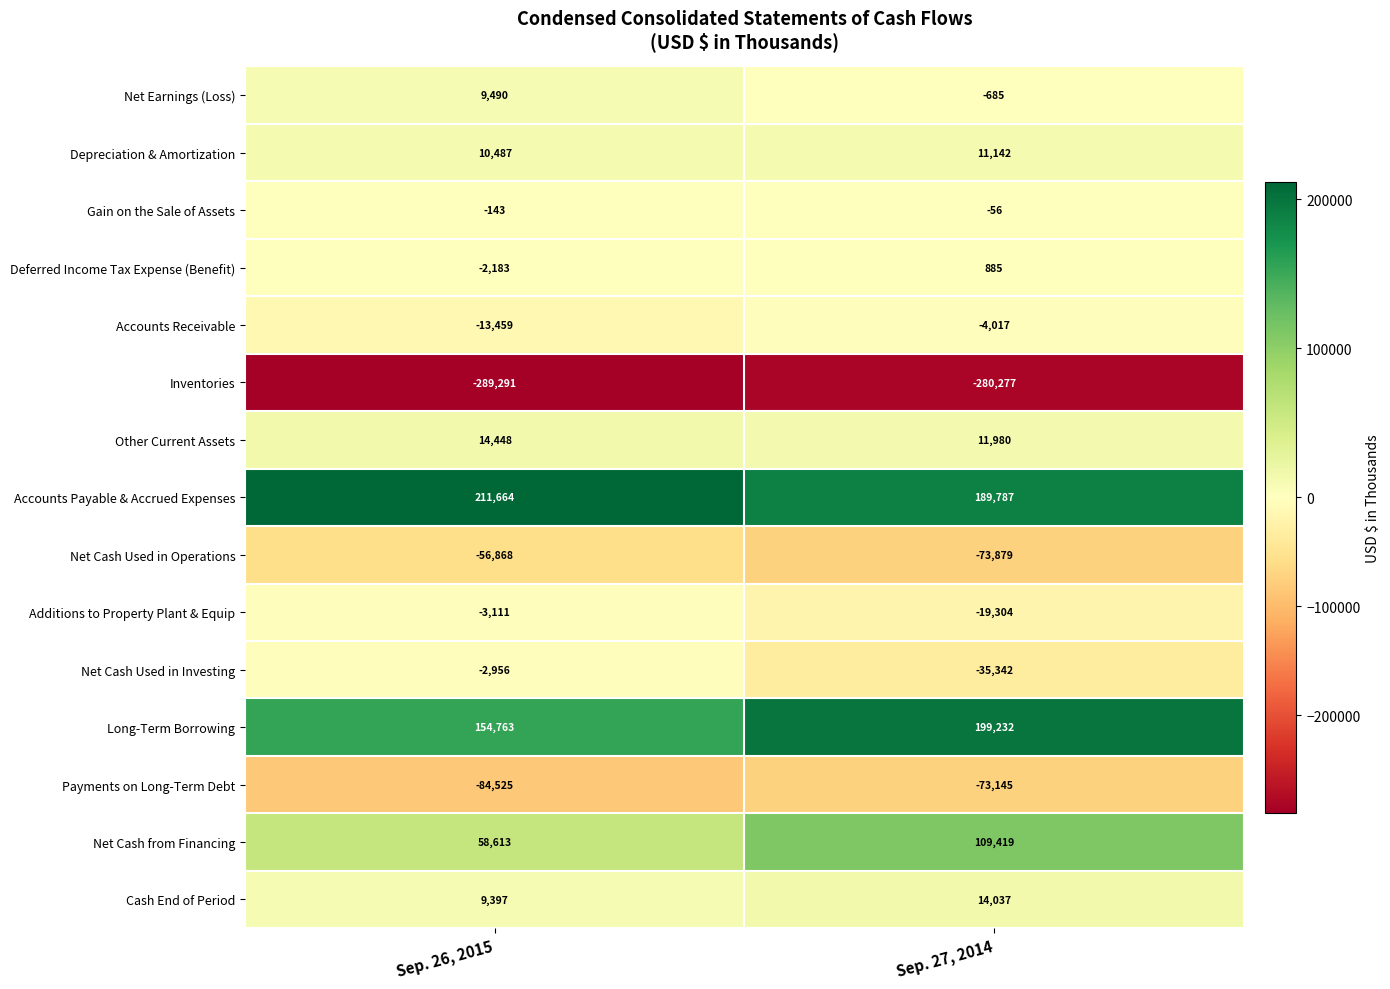

Is the value of Deferred Income Tax Expense (Benefit) at Sep. 26, 2015 greater than the value of Accounts Payable & Accrued Expenses at Sep. 26, 2015?

No